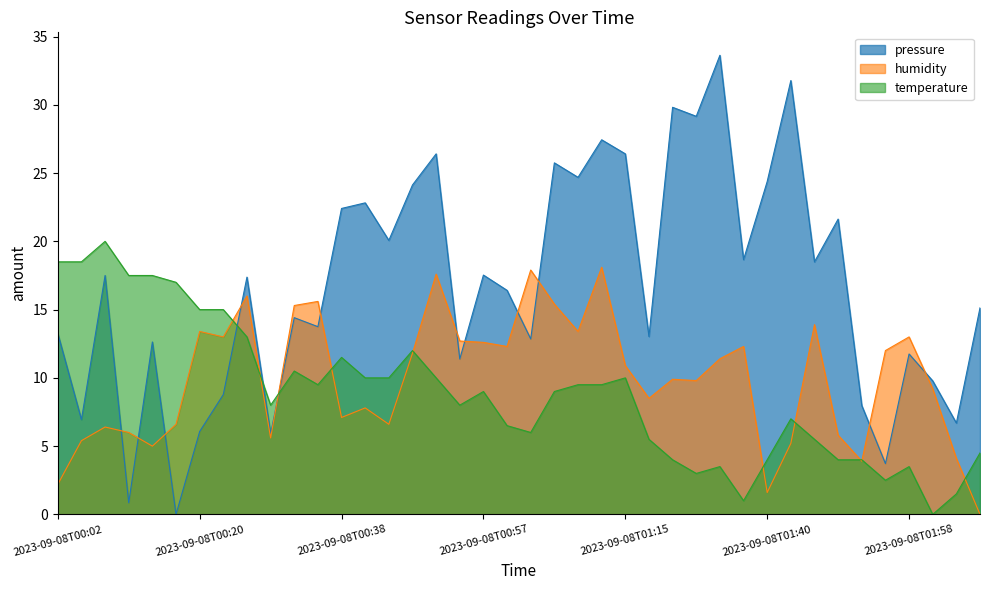

Which series has the largest total across all categories?

pressure